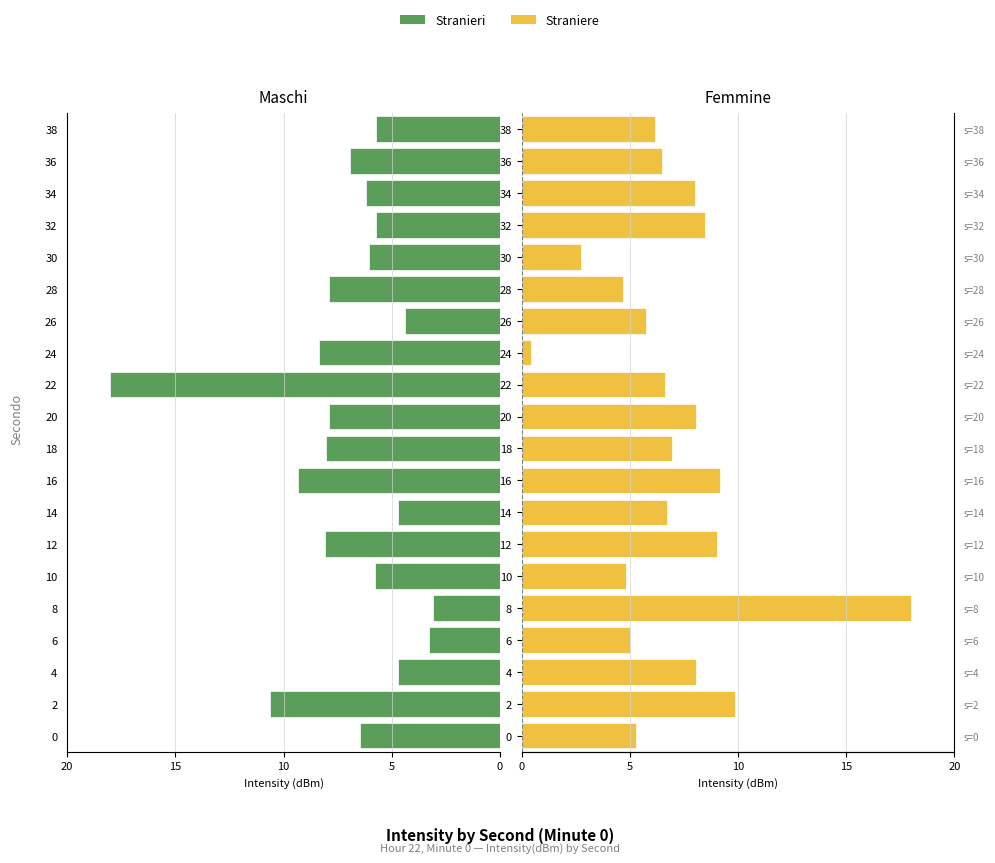

How many groups of bars are there?

20